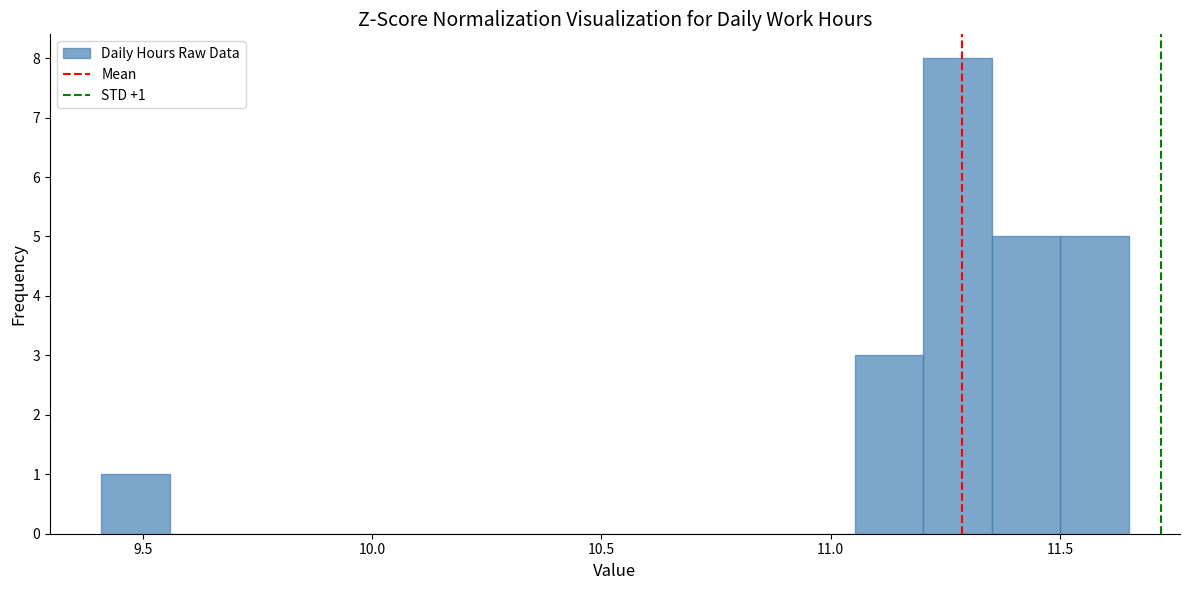

Read against the x-axis, roughly where is the centre of the tallest bar?

11.30